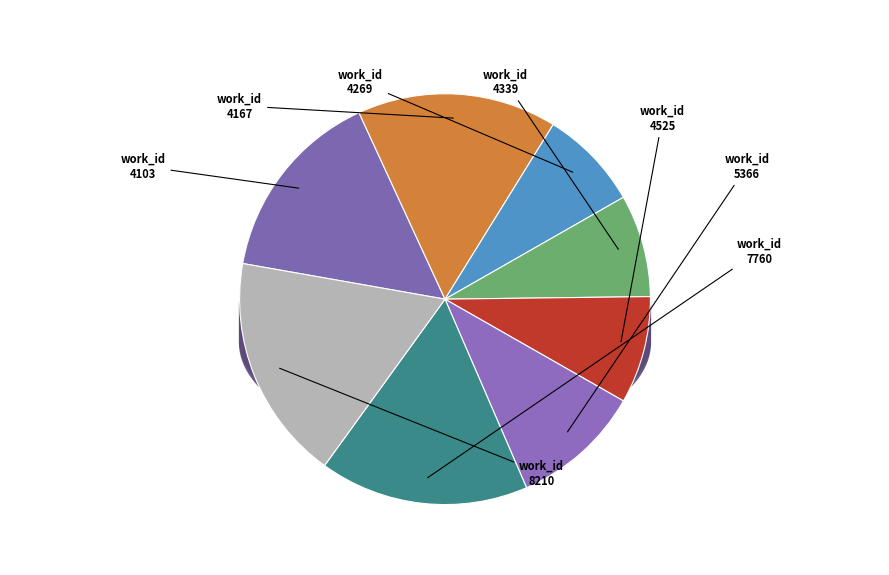

To the nearest percent, what portion does 4103 represent?

15%